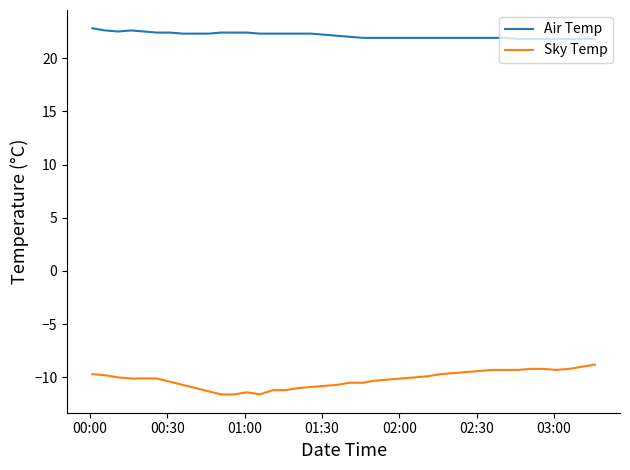

What is the lowest value of the Sky Temp series?

-11.6